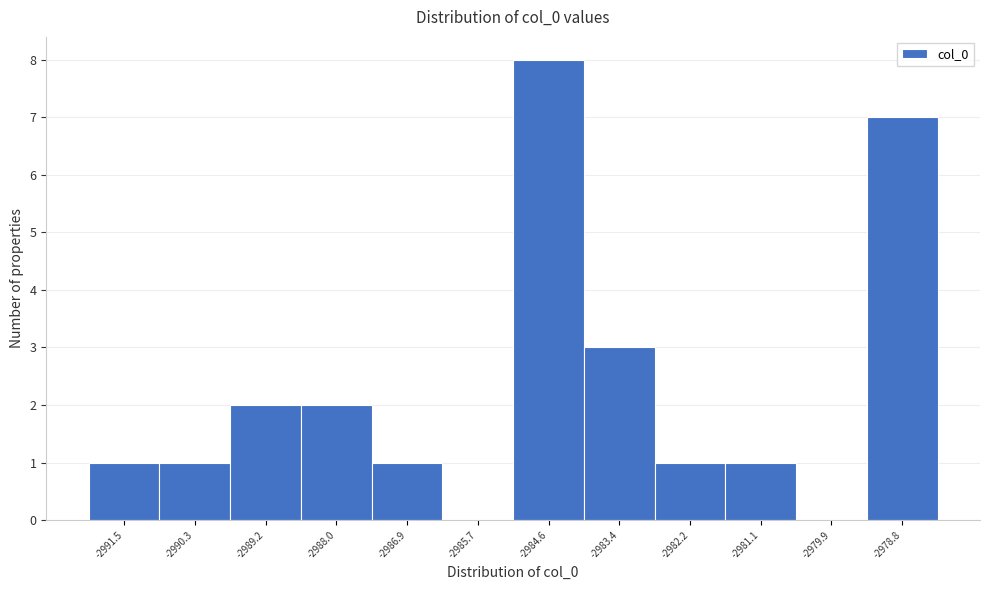

Reading left to right, transcribe this chart: for each bar, give the range it covers on the x-axis and its height. Neither the bar edges nor the heights are printed on the chart, so give them approximately, as read against the axes.

-2992.0 to -2991.0: 1
-2991.0 to -2989.8: 1
-2989.8 to -2988.6: 2
-2988.6 to -2987.4: 2
-2987.4 to -2986.2: 1
-2986.2 to -2985.2: 0
-2985.2 to -2984.0: 8
-2984.0 to -2982.8: 3
-2982.8 to -2981.6: 1
-2981.6 to -2980.6: 1
-2980.6 to -2979.4: 0
-2979.4 to -2978.2: 7